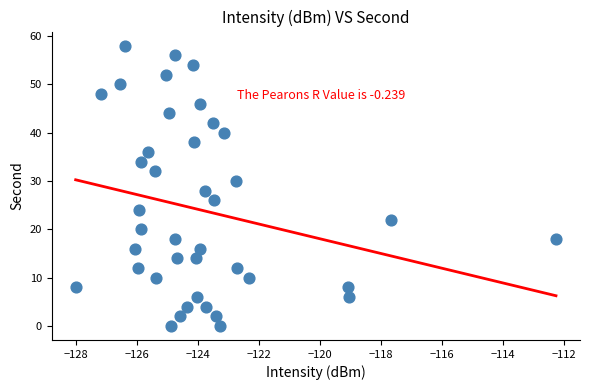

What is the range of Y values (max minus min)?

58